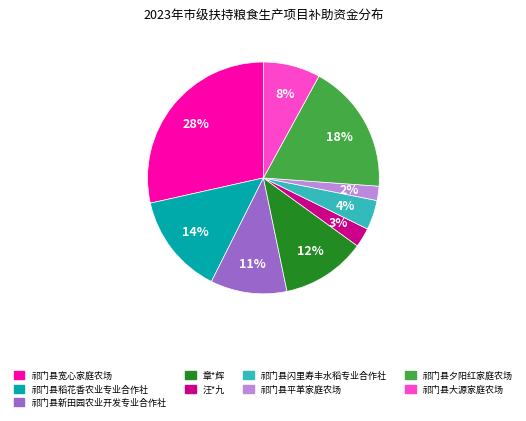

Approximately how many times larger is the value at 祁门县新田园农业开发专业合作社 compared to 祁门县稻花香农业专业合作社?

0.8